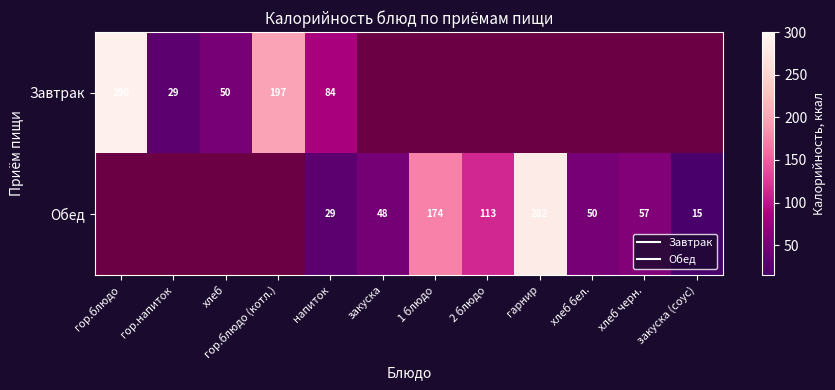

How many data points in Обед are above 29?

6